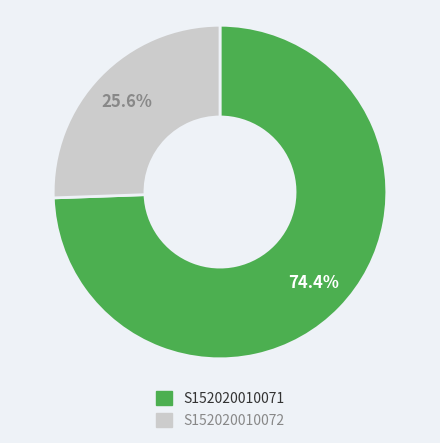

To the nearest percent, what is the difference between the largest and smallest slice percentages?

49%